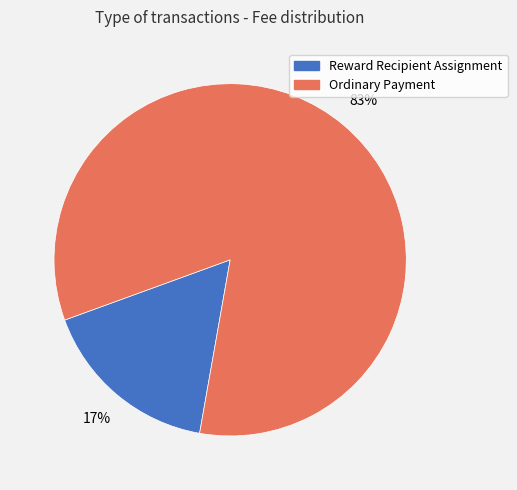

What percentage is the Reward Recipient Assignment slice, to the nearest percent?

17%